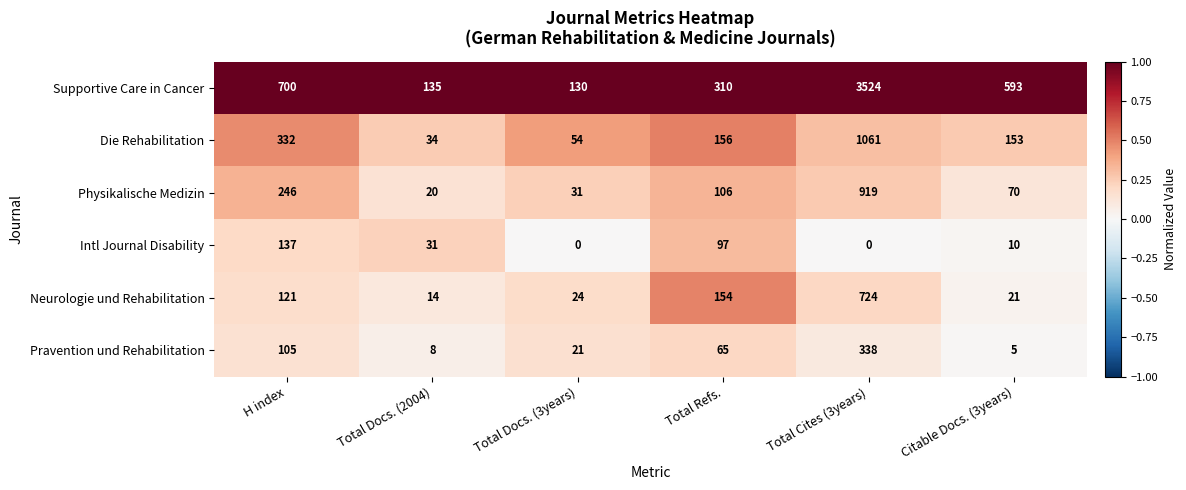

Where does the Die Rehabilitation series first go above 156?

H index